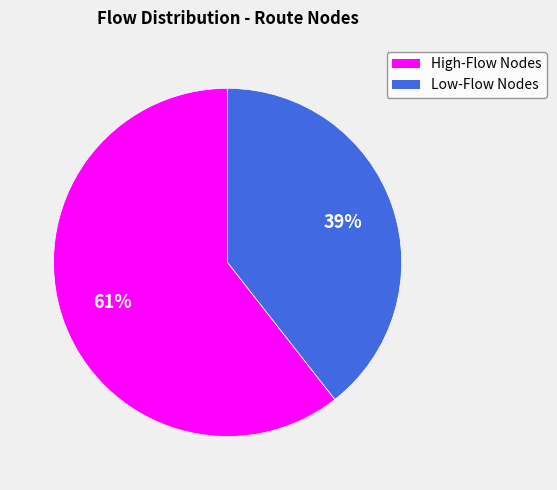

To the nearest percent, what is the average slice percentage?

50%